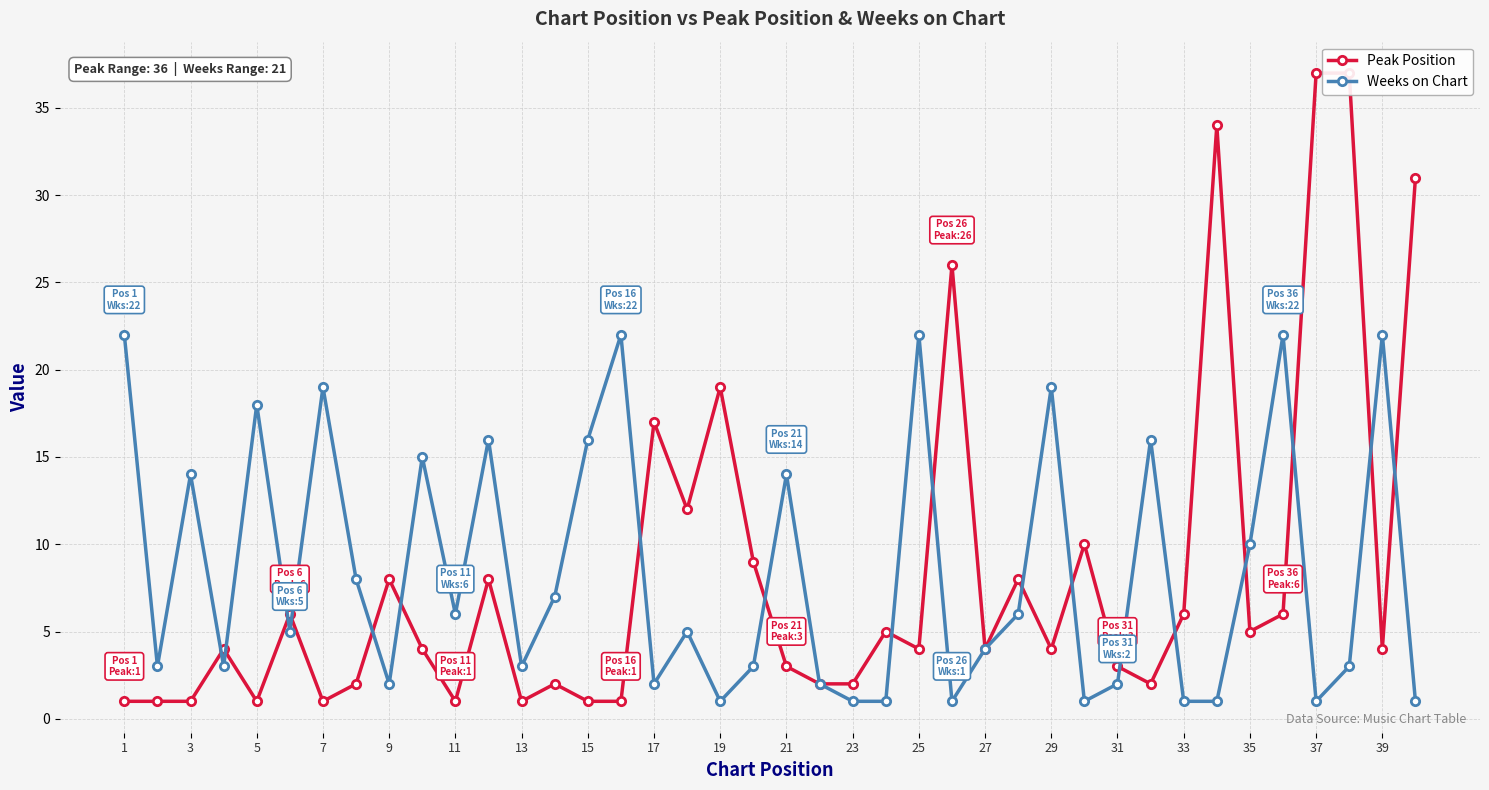

Which category has the highest value in the Weeks on Chart series?

1